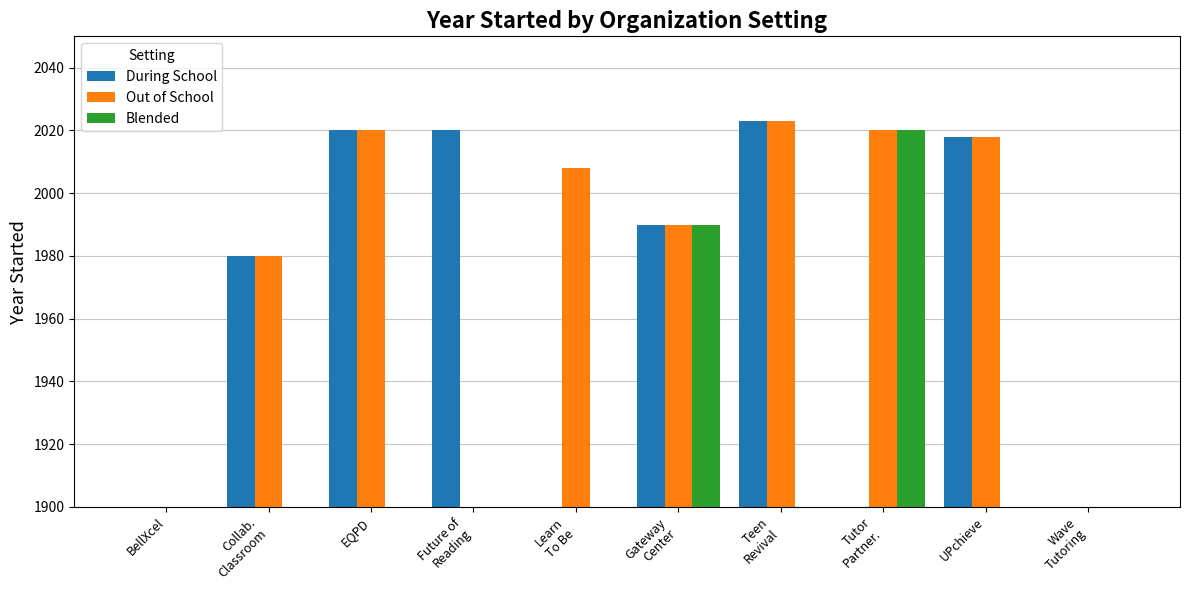

Between EQPD and Gateway
Center, which series saw the biggest shift?

Blended